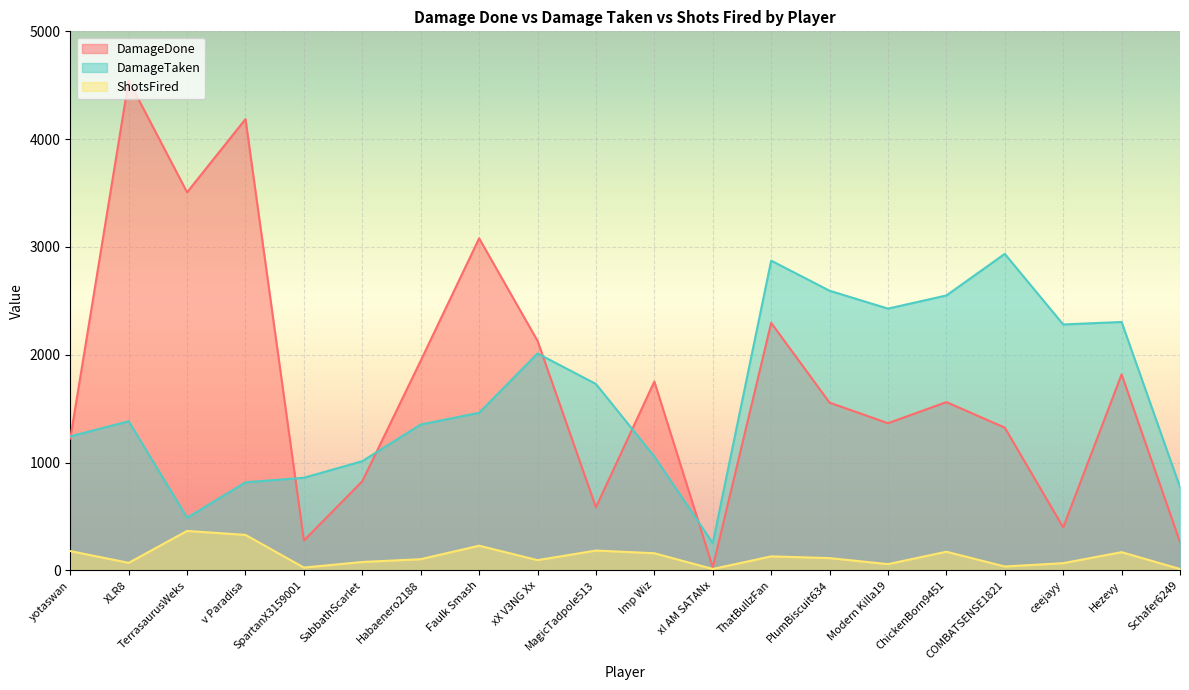

At which category is the sum across all series the highest?

XLR8